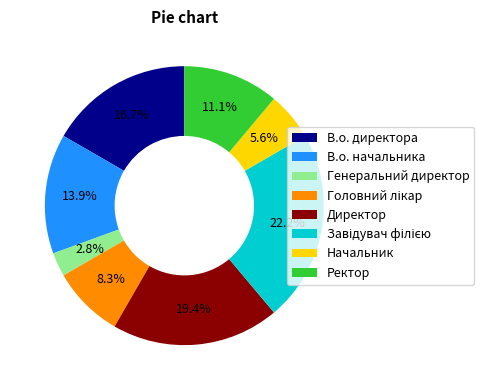

Is there any slice that represents more than half of the pie?

No